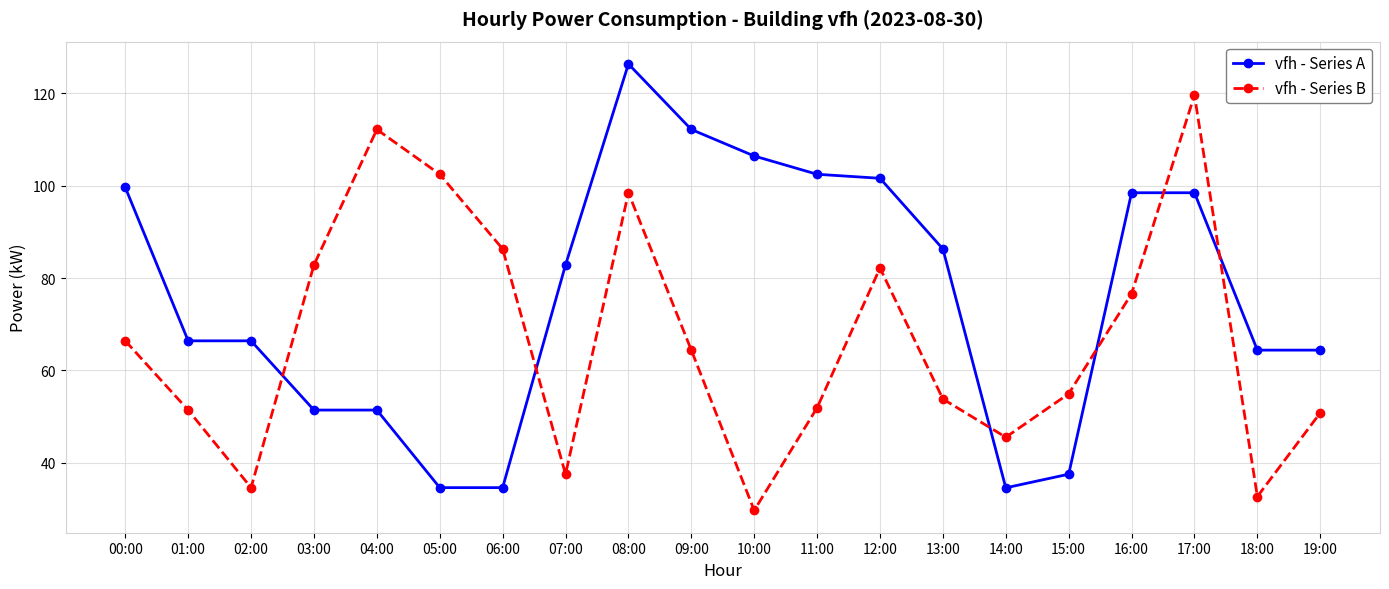

What is the label of the 16th point from the right?

04:00